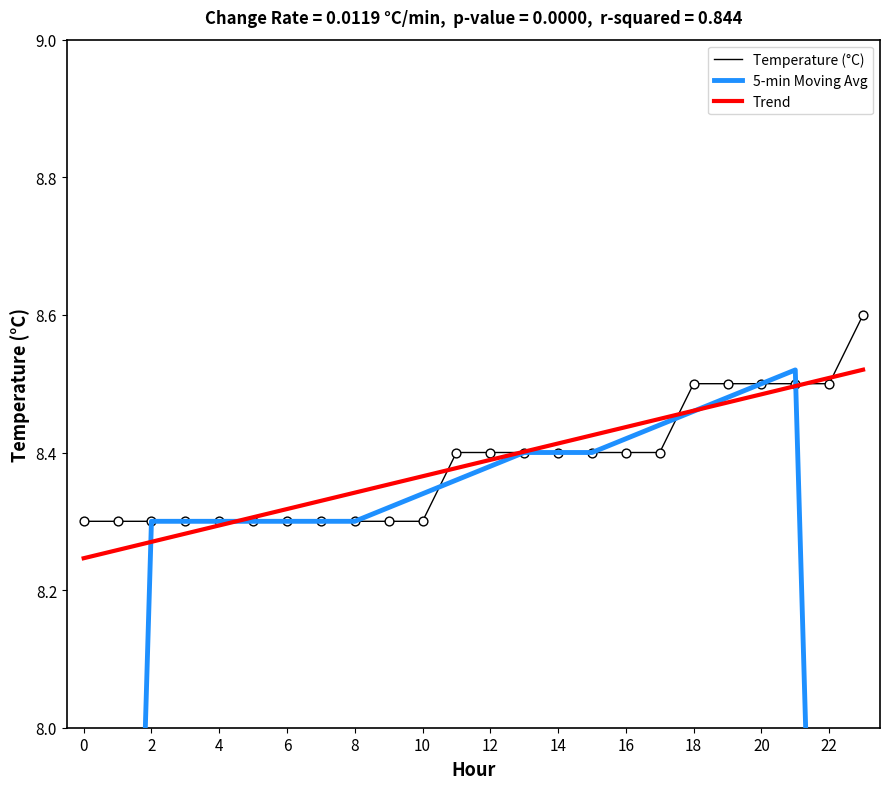

At how many categories does at least one series exceed 7?

24